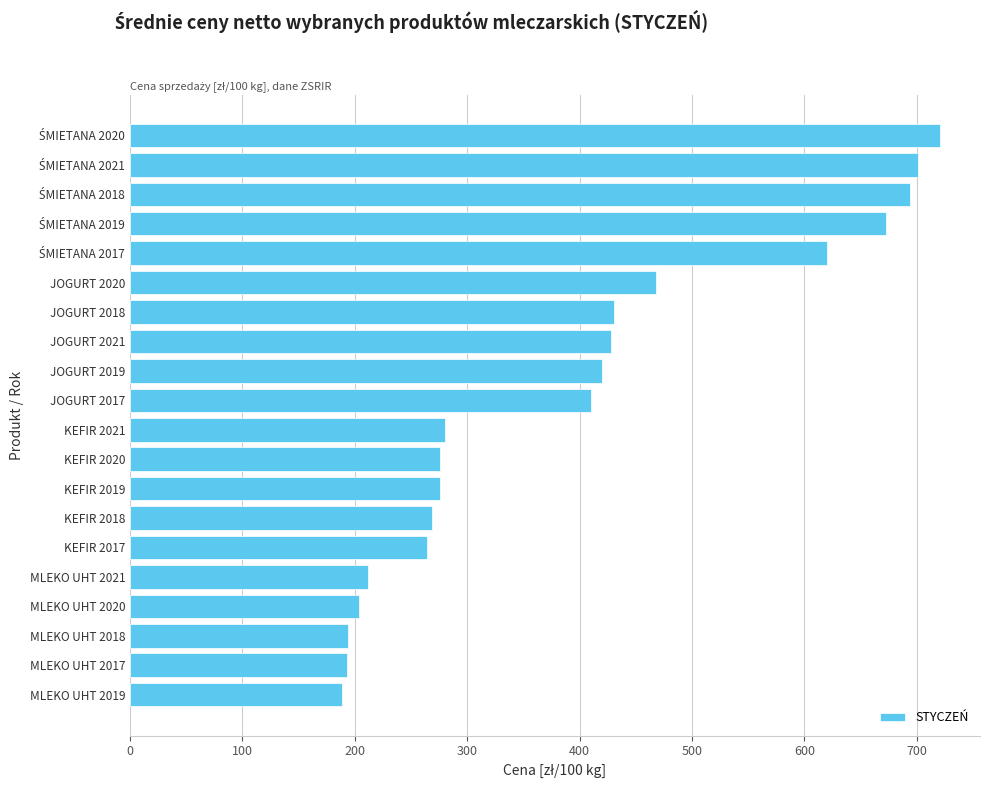

What is the value of the 16th bar from the top?

211.6